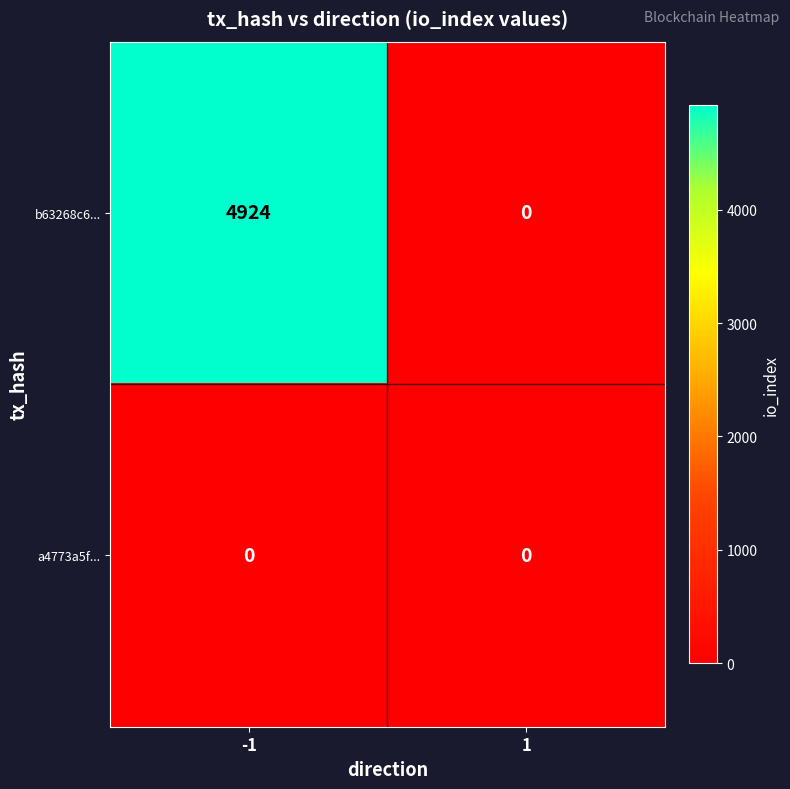

Reading right to left, transcribe all the data shown in this chart.

b63268c6...: 0	4924
a4773a5f...: 0	0